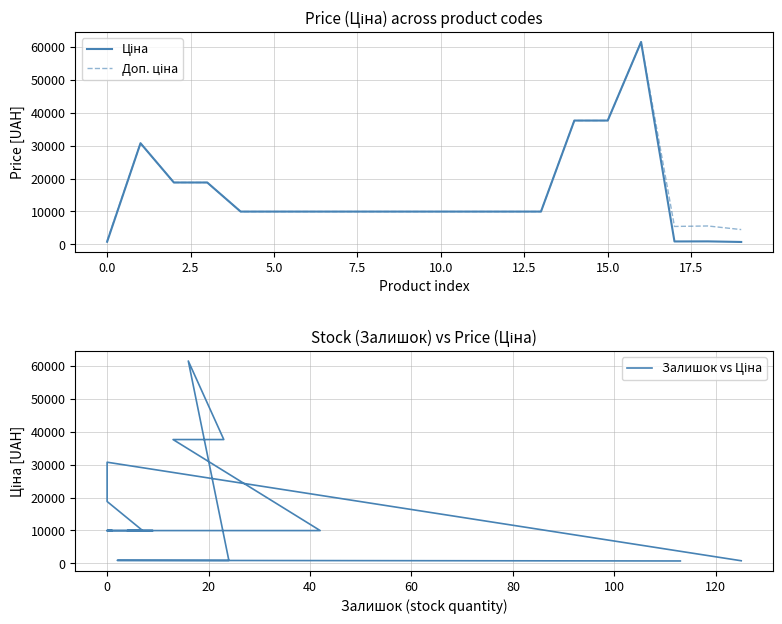

True or false: Ціна has more than 0 points higher than both neighbors.

True